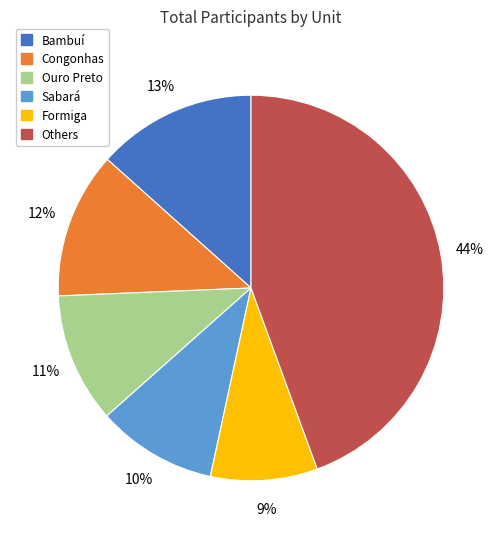

To the nearest percent, what is the average slice percentage?

17%